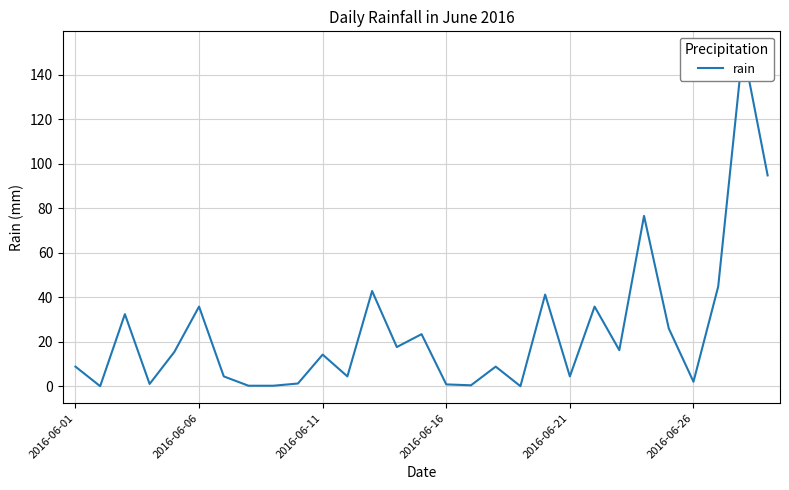

How many interior local peaks (higher than both neighbors) does the data have?

10